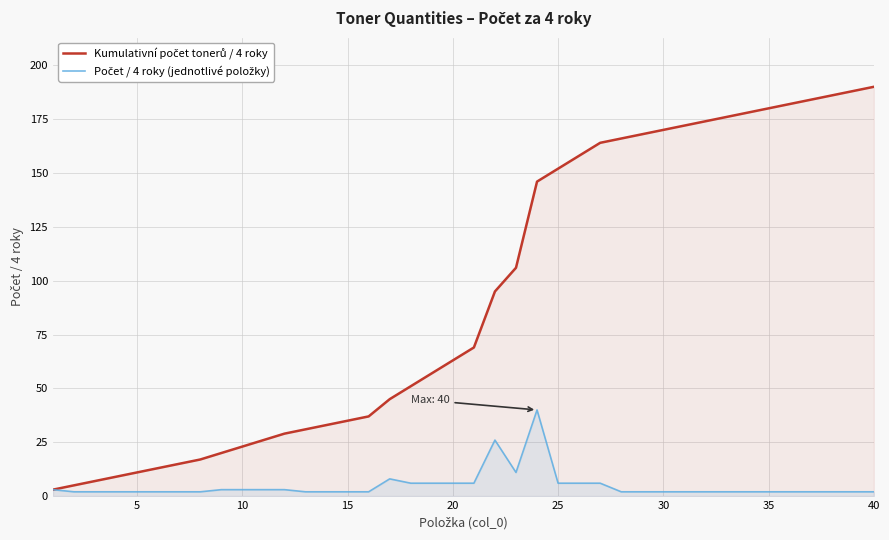

What is the difference between the maximum and minimum values in the Kumulativní počet tonerů / 4 roky series?

187